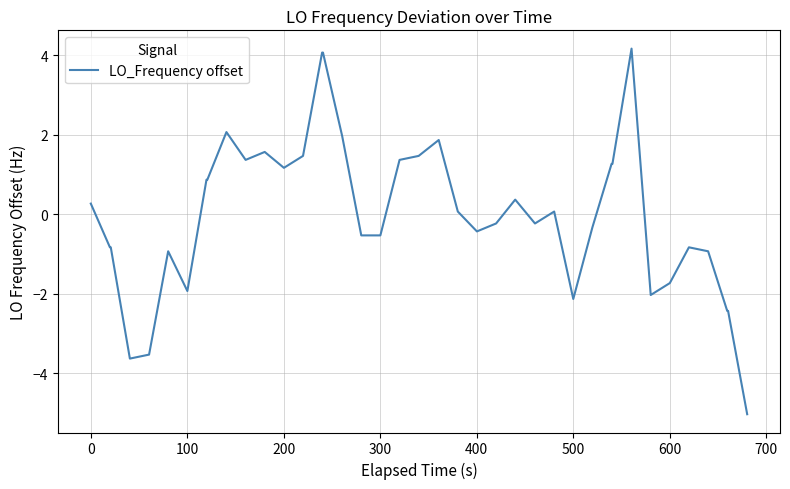

What is the difference between the maximum and minimum values?

9.2